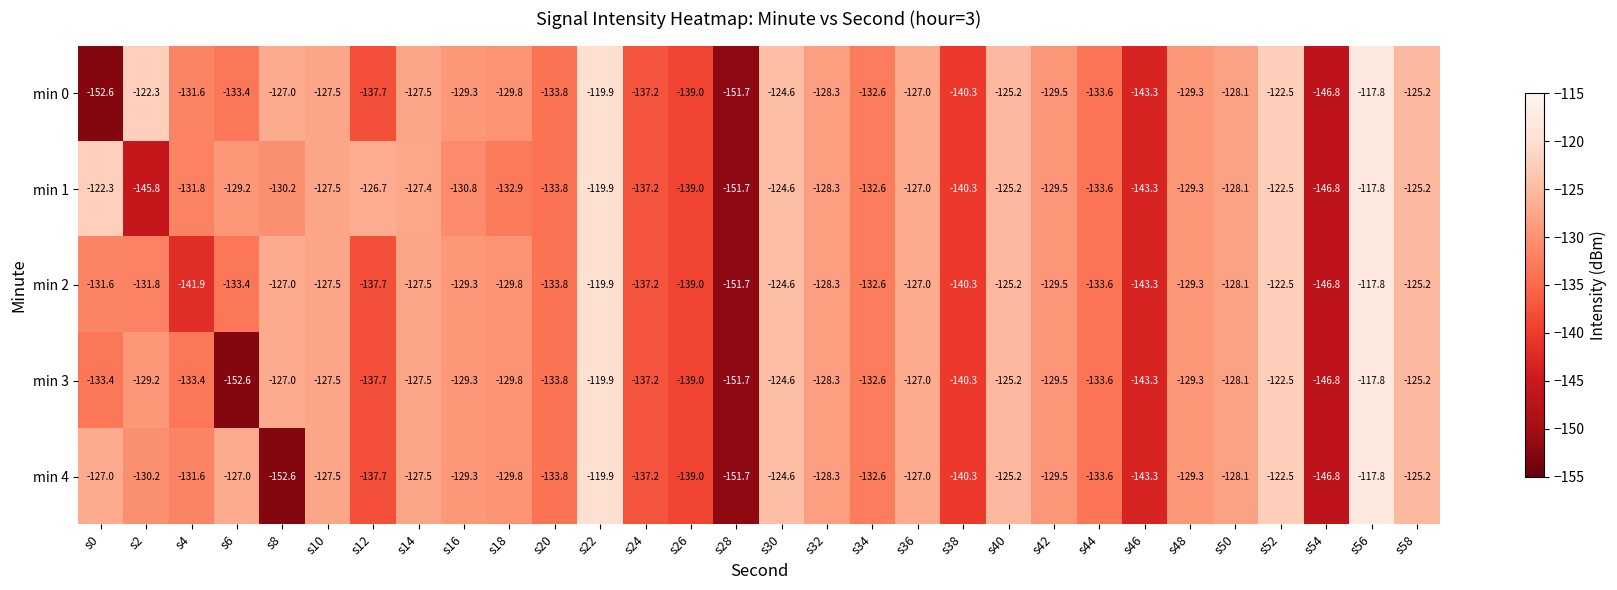

Which series has the largest total across all categories?

min 1